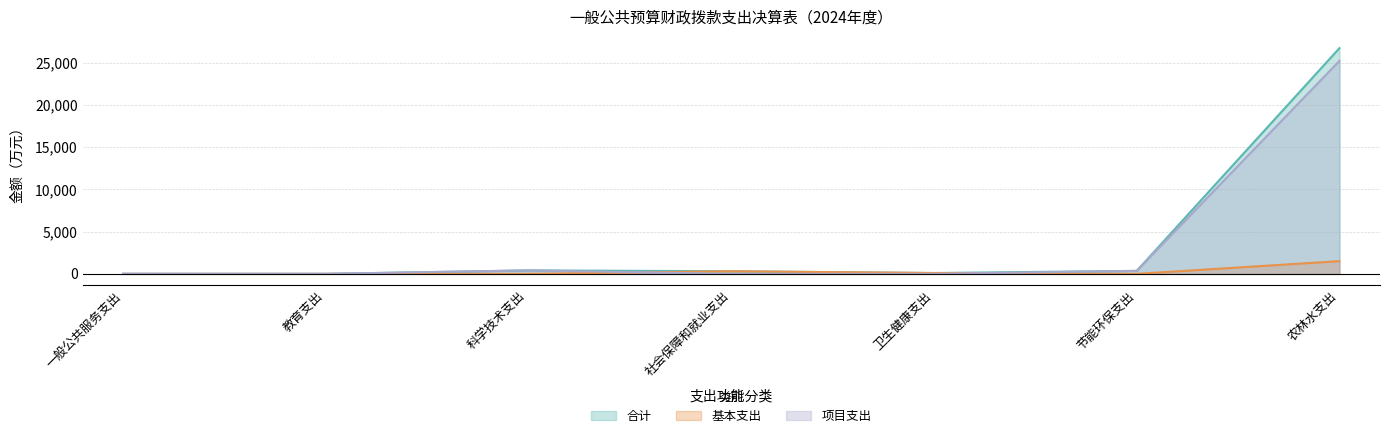

Which series has the widest spread of values?

合计